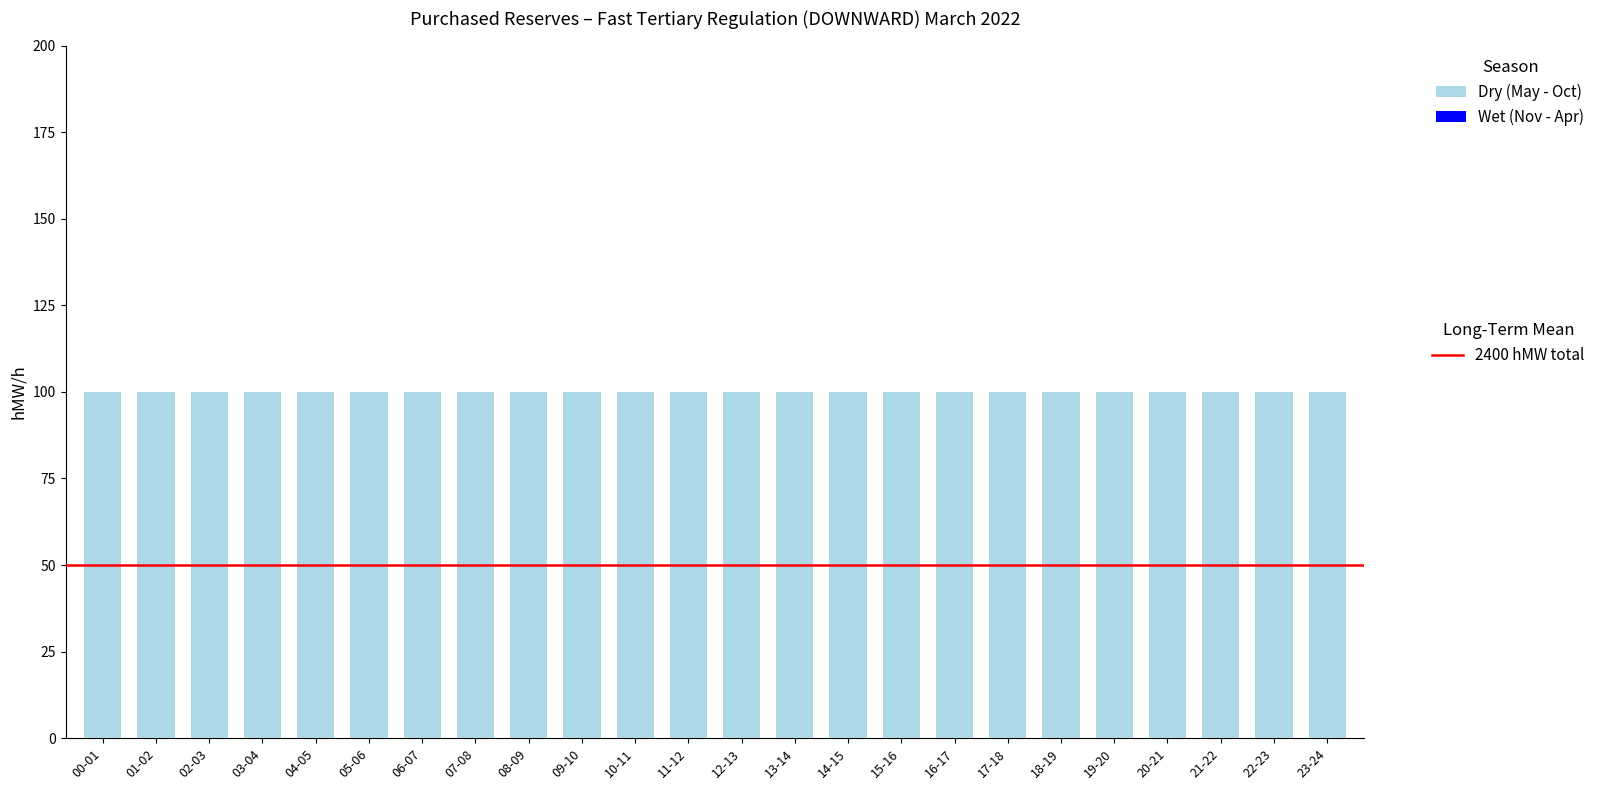

At which label does Dry (May - Oct) reach its minimum?

00-01